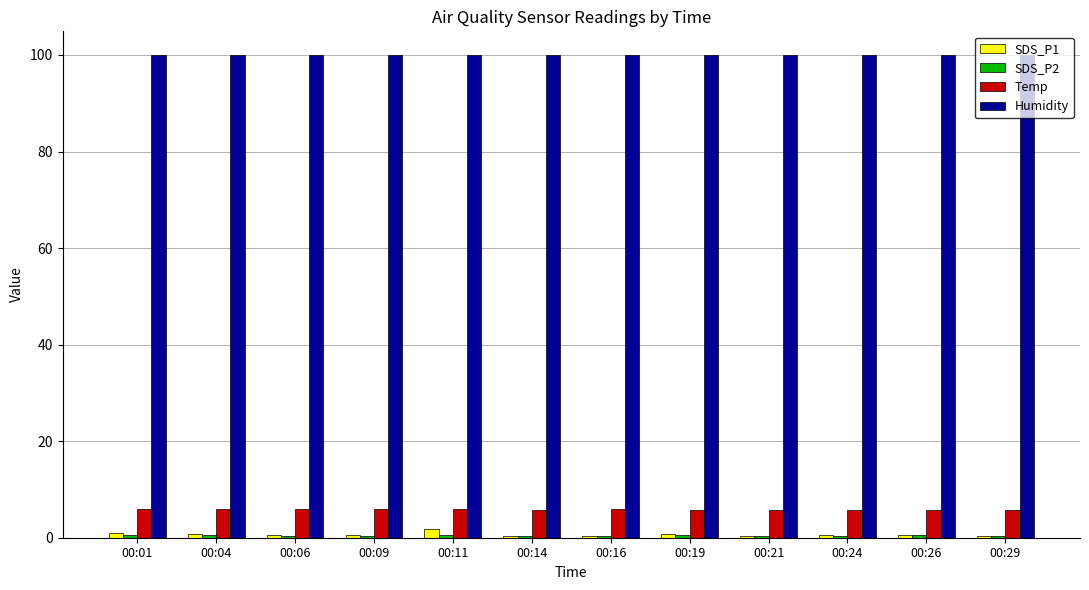

Which series has the widest spread of values?

SDS_P1